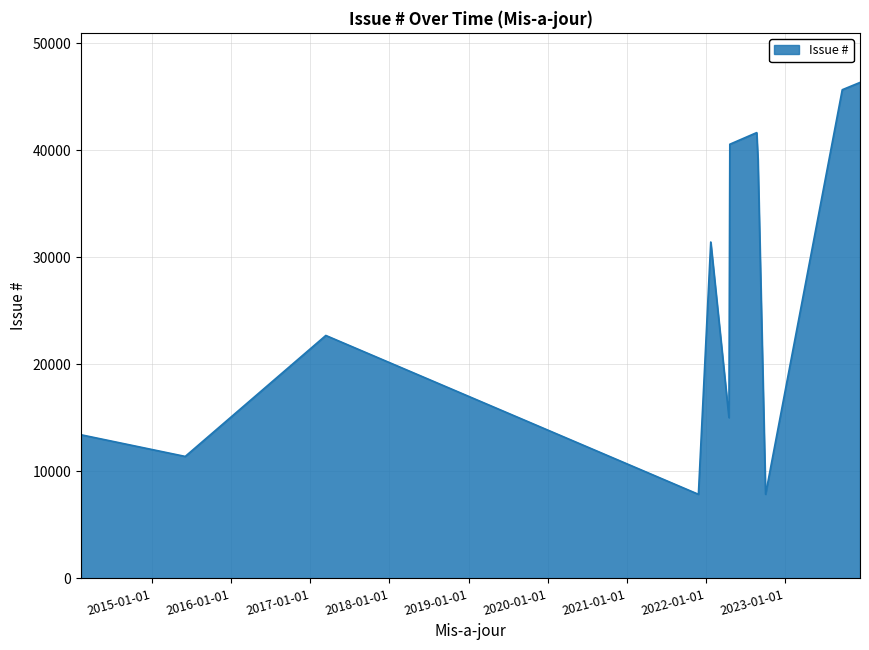

Count the number of categories in the chart.

12